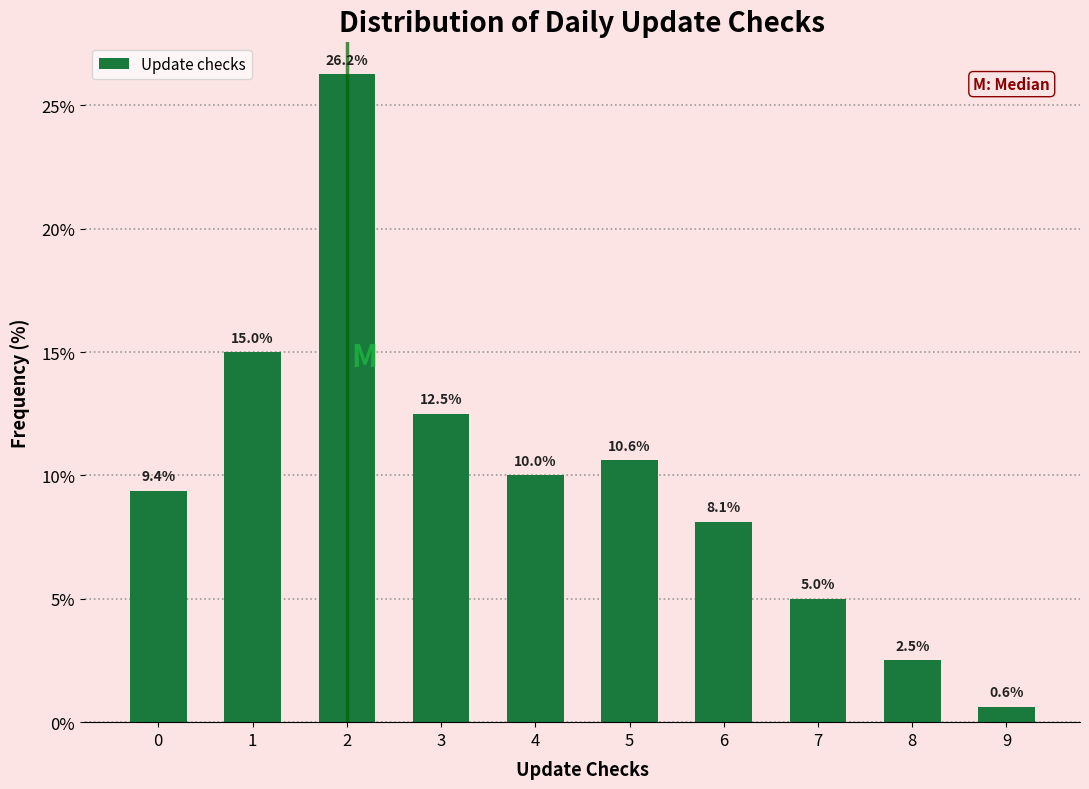

What is the approximate value at 3?

12.5